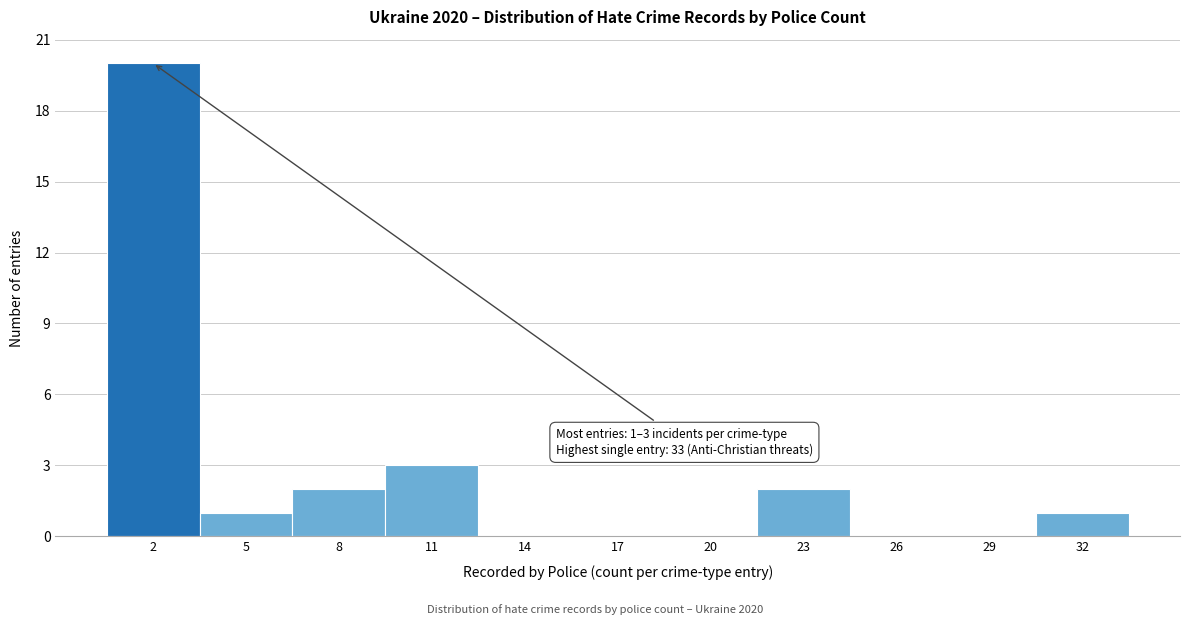

Over which range of the x-axis is the bar tallest?

0.5 to 3.5